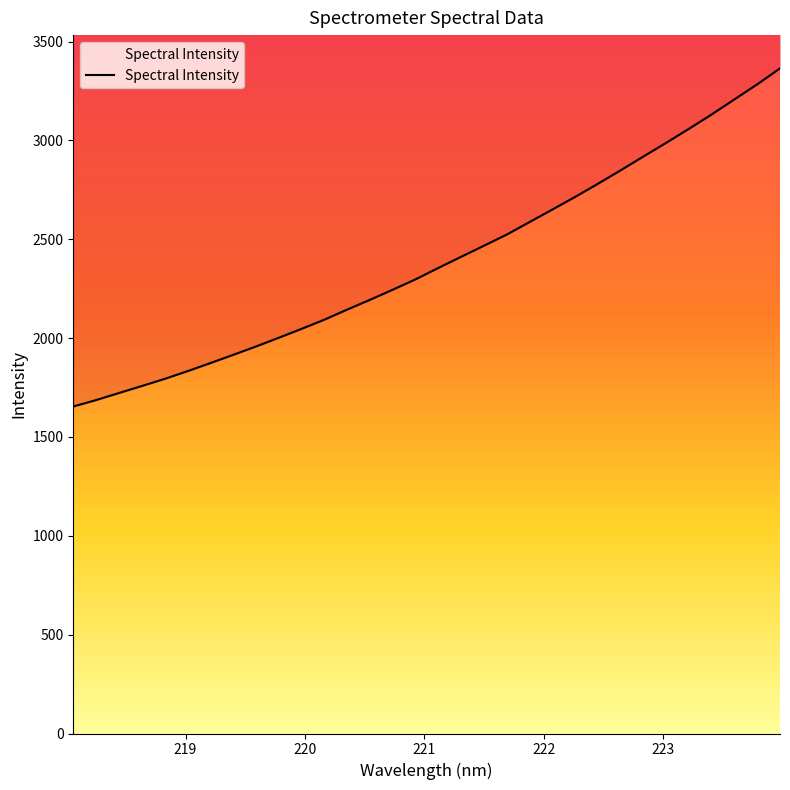

What is the greatest value displayed?

3364.4